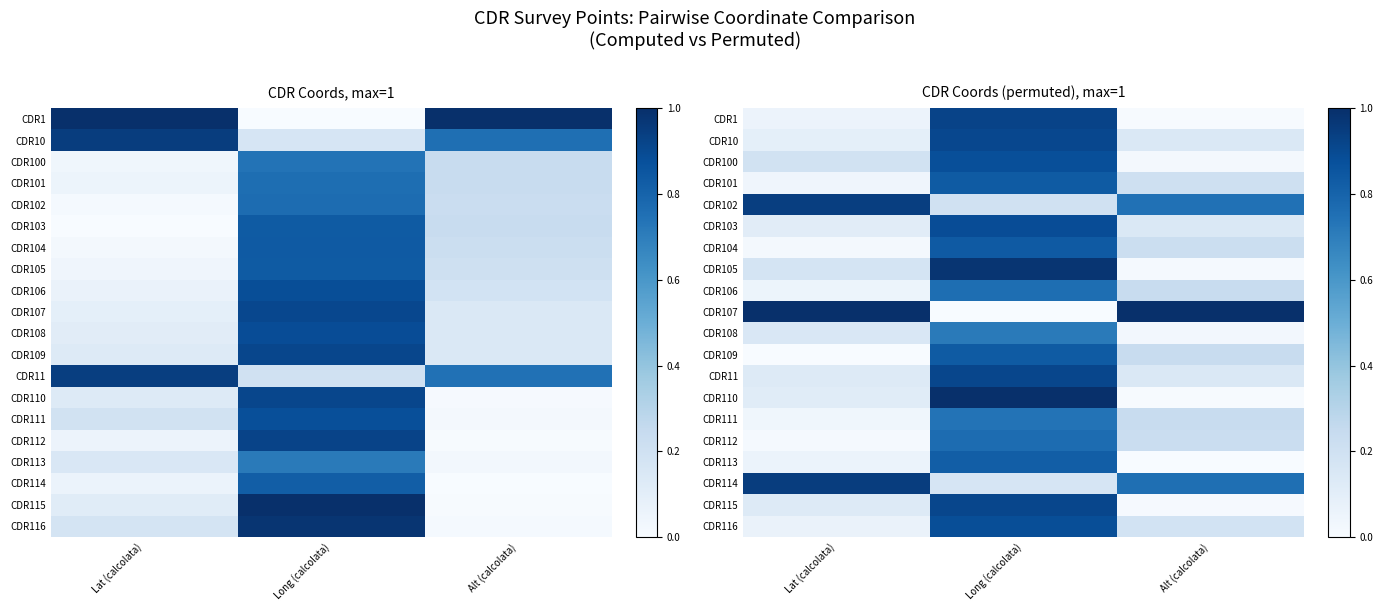

Between Long (calcolata) and Lat (calcolata), which is larger?

Long (calcolata)